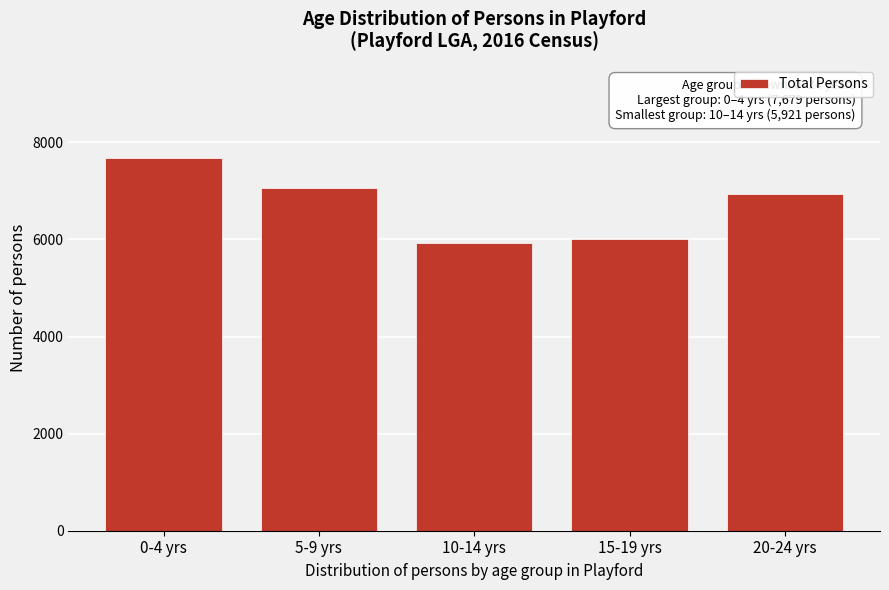

Reading left to right, extract all data points from this chart.

7679	7058	5921	6012	6936